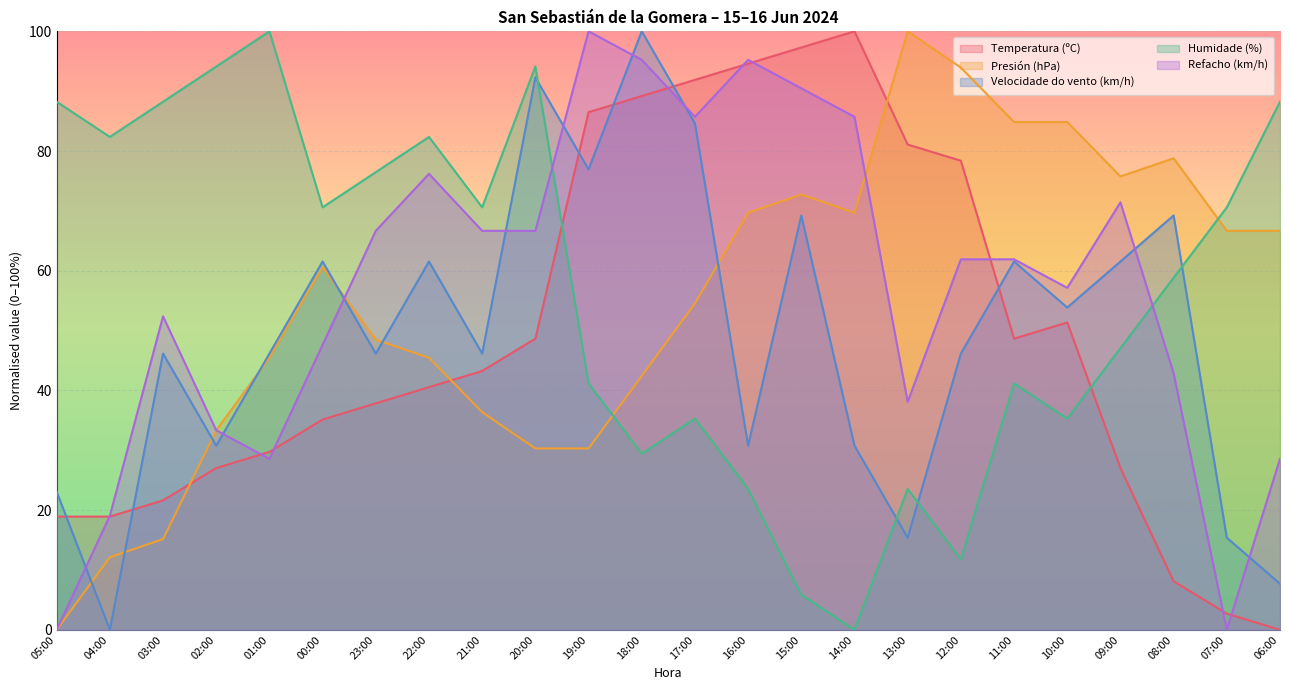

After their last crossing, which series has the higher values: Humidade (%) or Refacho (km/h)?

Humidade (%)